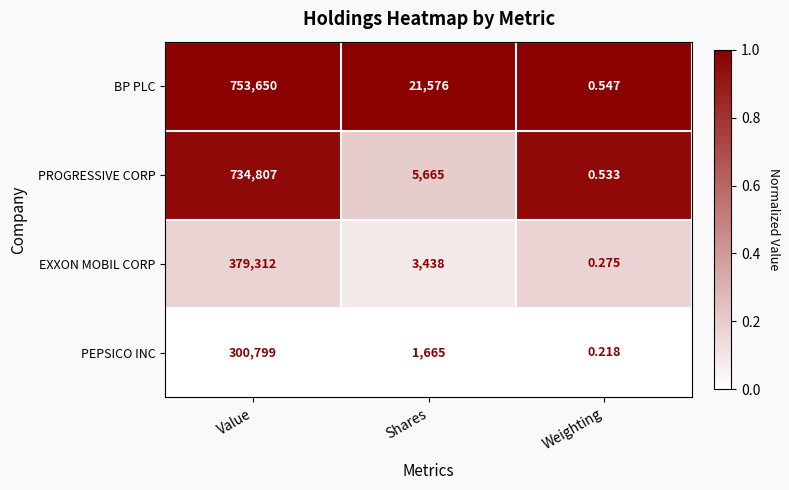

What is the spread (max minus min) of values at Shares?

19911.0